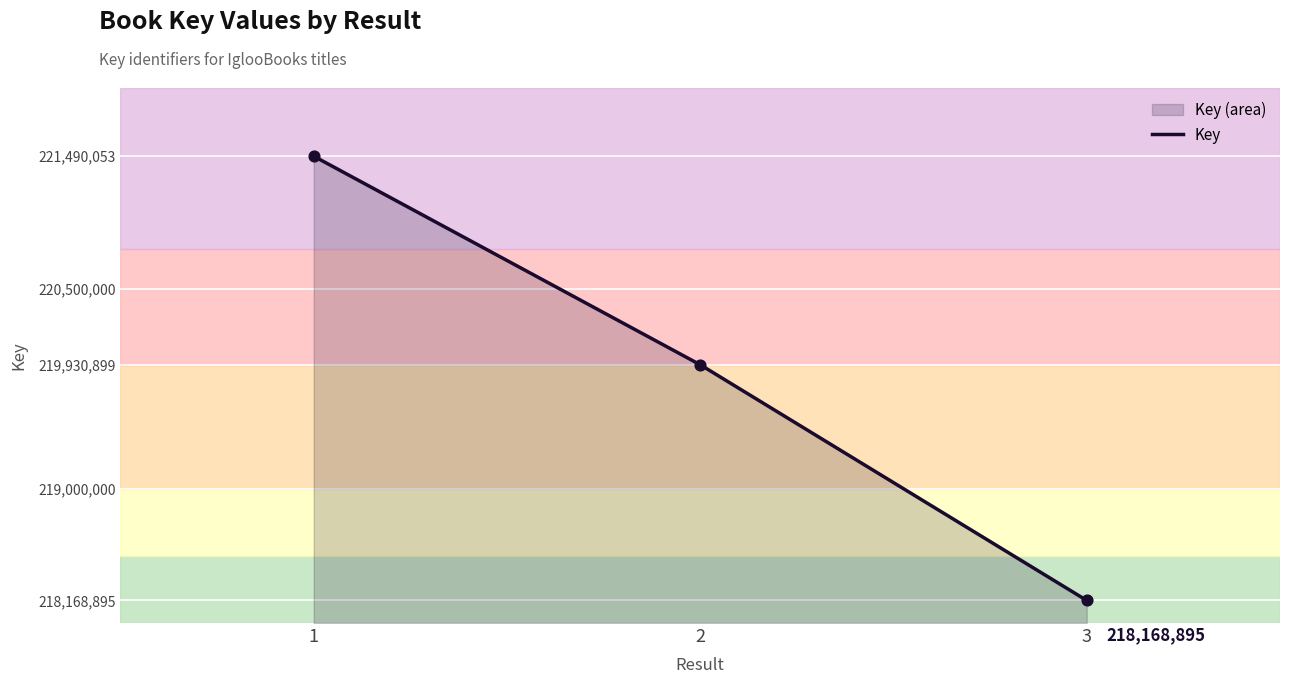

Approximately how many times larger is the value at 1 compared to 3?

1.0